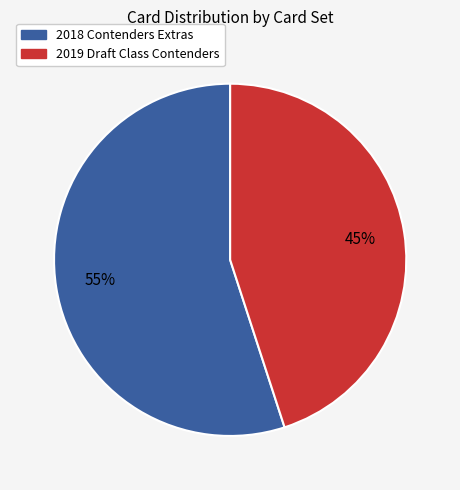

Which category has the smallest portion of the pie?

2019 Draft Class Contenders